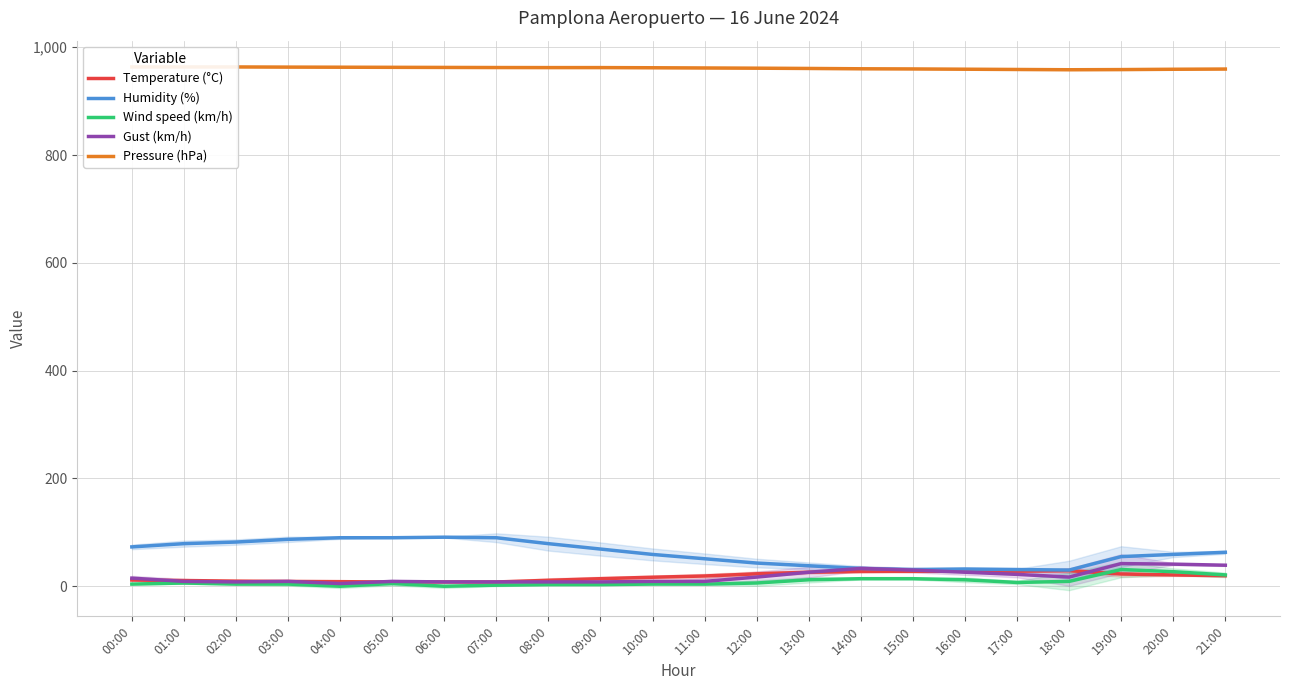

Reading right to left, extract all data points from this chart.

Temperature (°C): 19.5	21.0	22.7	28.9	27.9	27.8	27.6	27.3	26.0	23.0	19.0	16.7	14.0	11.0	7.9	8.0	7.8	8.5	8.9	9.5	10.6	11.5
Humidity (%): 63.0	59.0	55.0	30.0	31.0	32.0	31.0	33.0	38.0	43.0	51.0	59.0	69.0	79.0	90.0	91.0	90.0	90.0	87.0	82.0	79.0	73.0
Wind speed (km/h): 21.0	27.0	31.0	9.0	7.0	12.0	14.0	14.0	12.0	6.0	4.0	4.0	3.0	3.0	2.0	0.0	5.0	0.0	4.0	4.0	6.0	4.0
Gust (km/h): 39.0	41.0	42.0	17.0	22.0	26.0	30.0	33.0	26.0	17.0	9.0	9.0	8.0	8.0	8.0	8.0	9.0	5.0	9.0	8.0	9.0	15.0
Pressure (hPa): 959.6	959.2	958.6	958.3	958.8	959.3	959.8	960.1	960.7	961.2	961.6	962.0	962.3	962.3	962.4	962.6	962.8	963.0	963.2	963.5	963.5	963.5